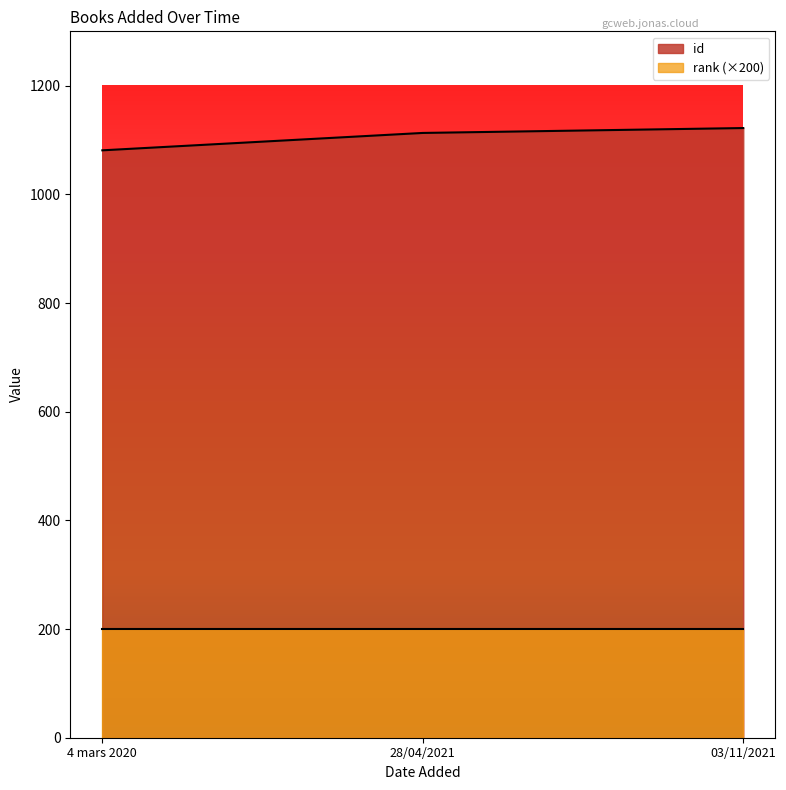

Approximately how many times larger is the value at 28/04/2021 compared to 03/11/2021?

1.0